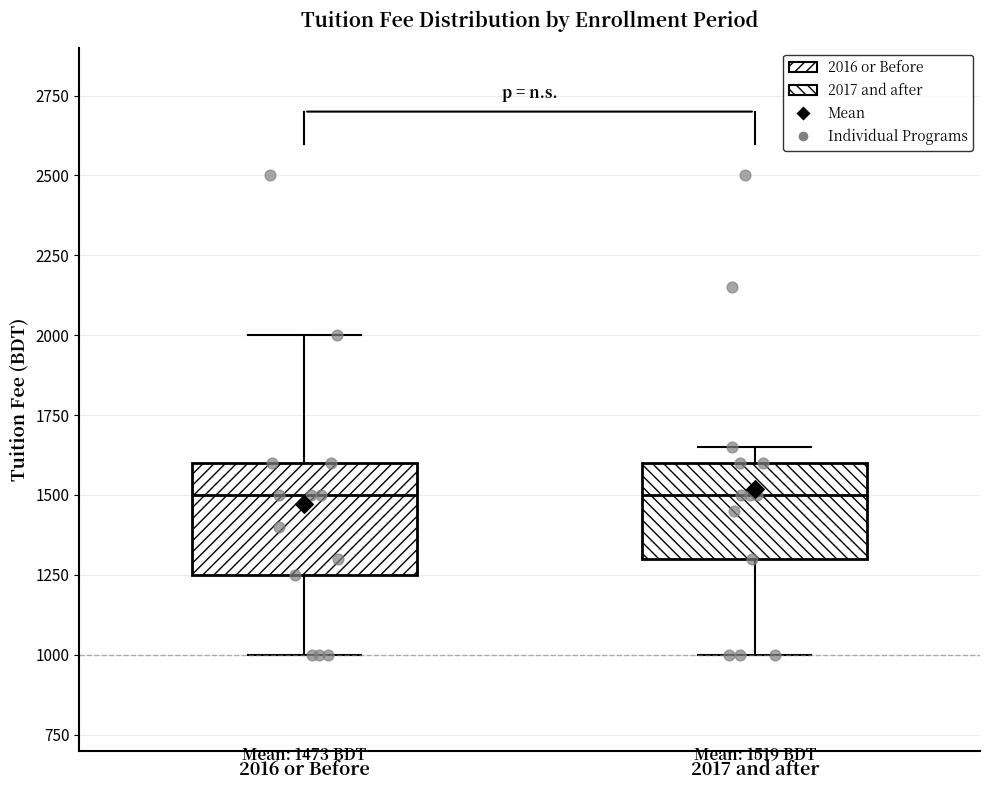

Which box is the tallest, from its lower edge to its upper edge?

2016 or Before